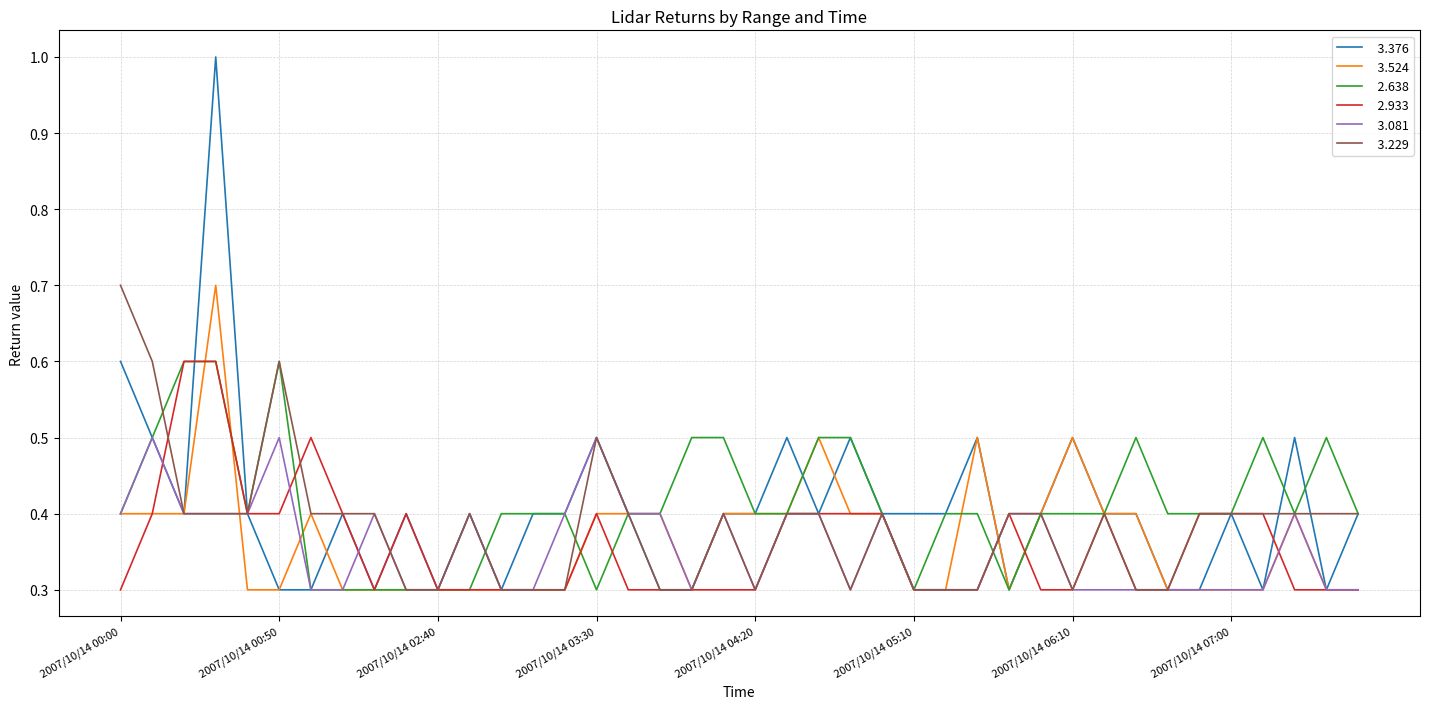

What is the smallest value displayed?

0.3